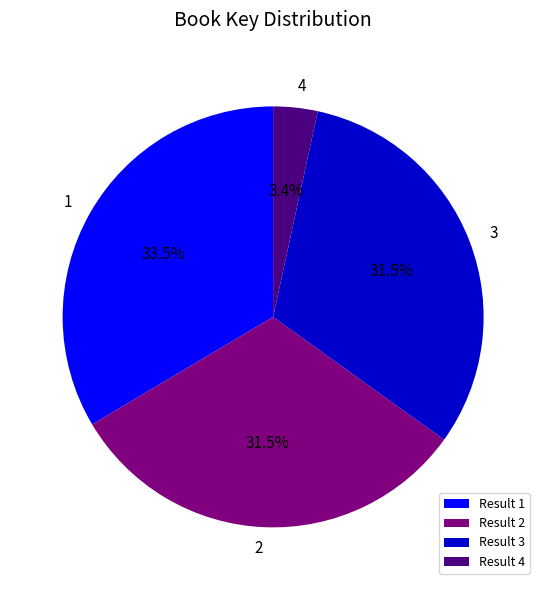

Does Result 2 represent more than half of the total?

No